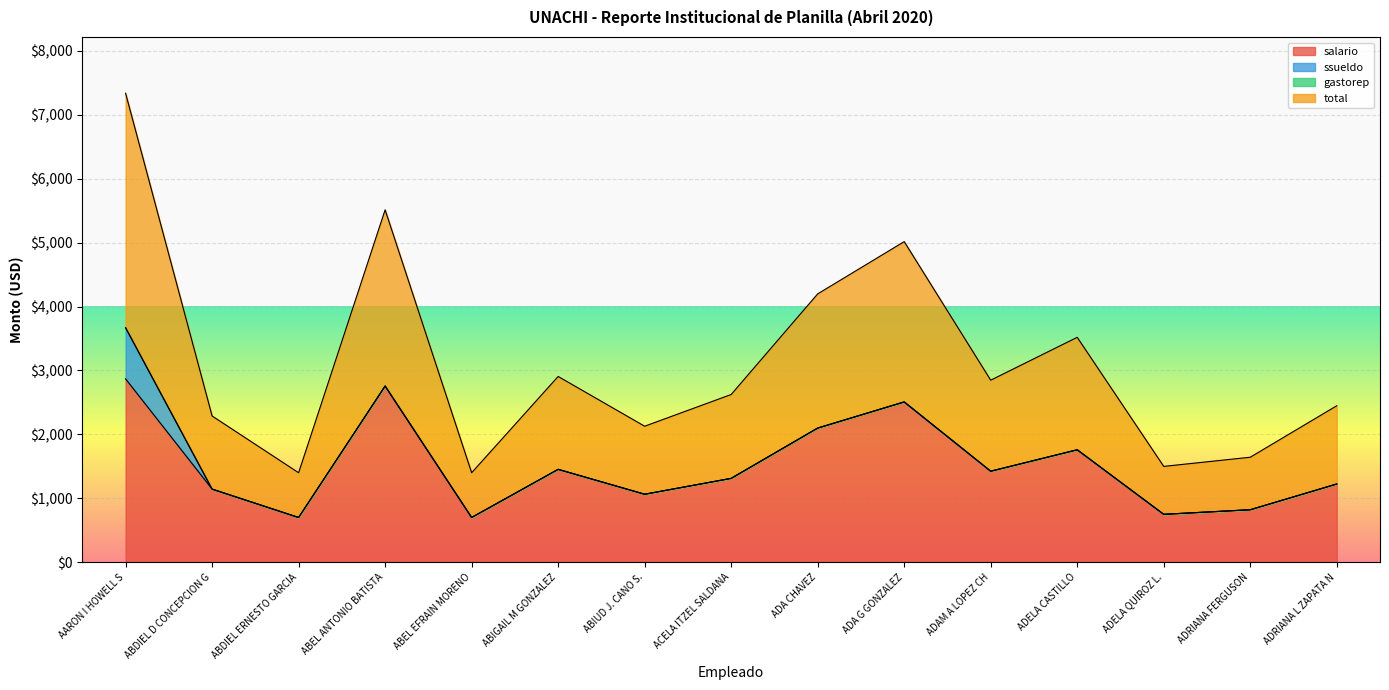

Rank the series by their average value, from lowest to highest.

salario, total